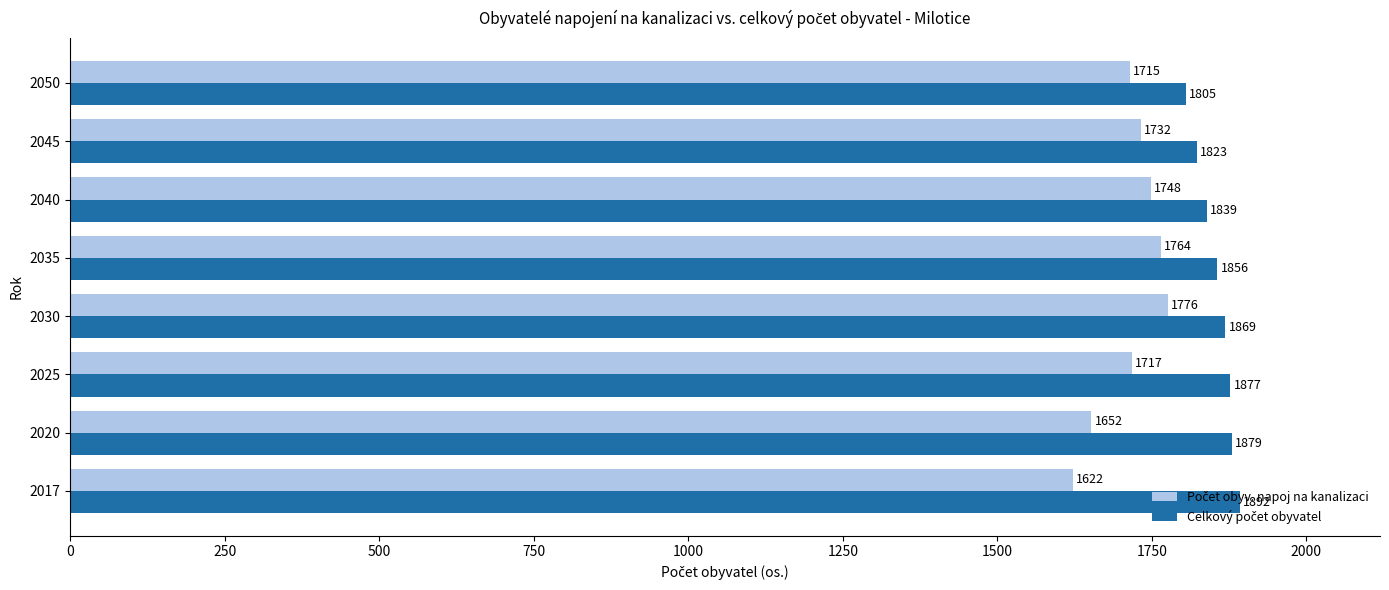

What is the total value across all series at 2025?

3594